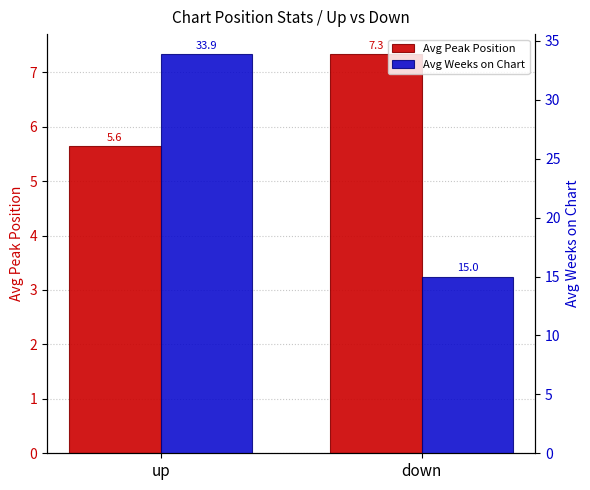

What is the sum of the Avg Weeks on Chart values at down and up?

48.9